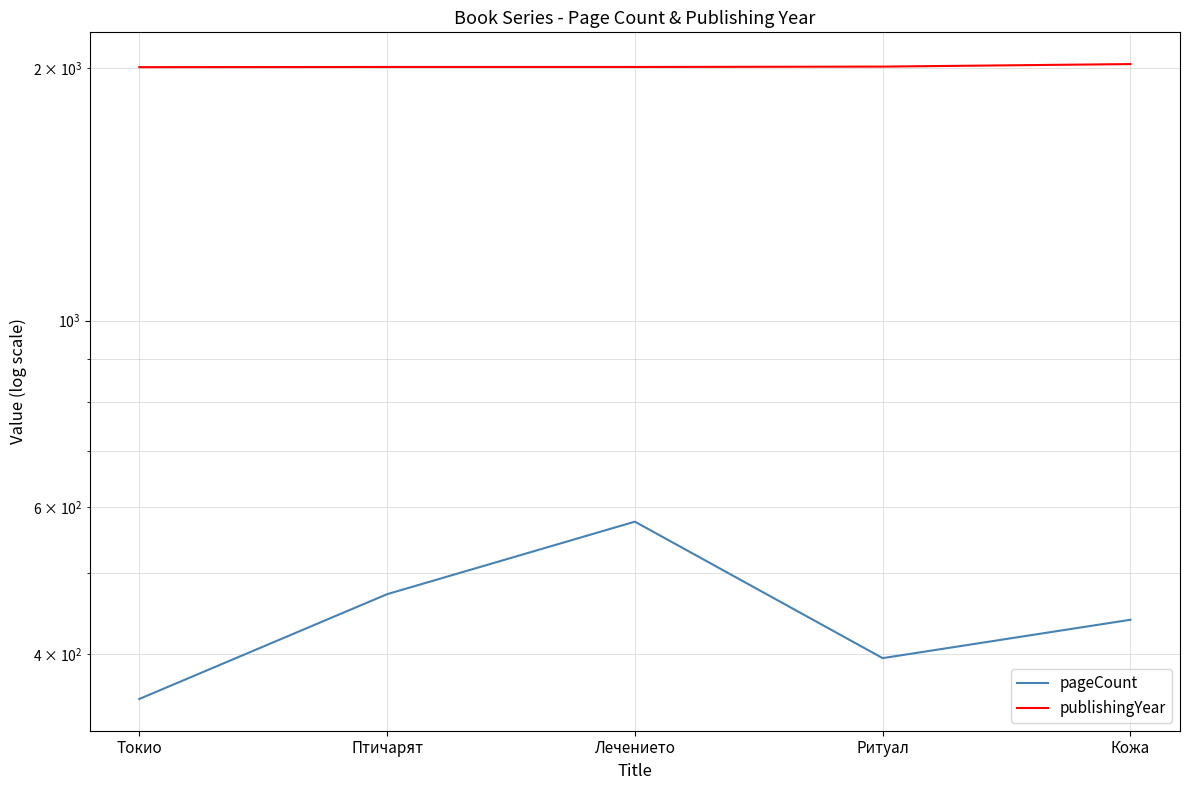

Reading right to left, list all the values displayed in this chart.

pageCount: 440	396	576	472	354
publishingYear: 2023	2009	2007	2007	2006